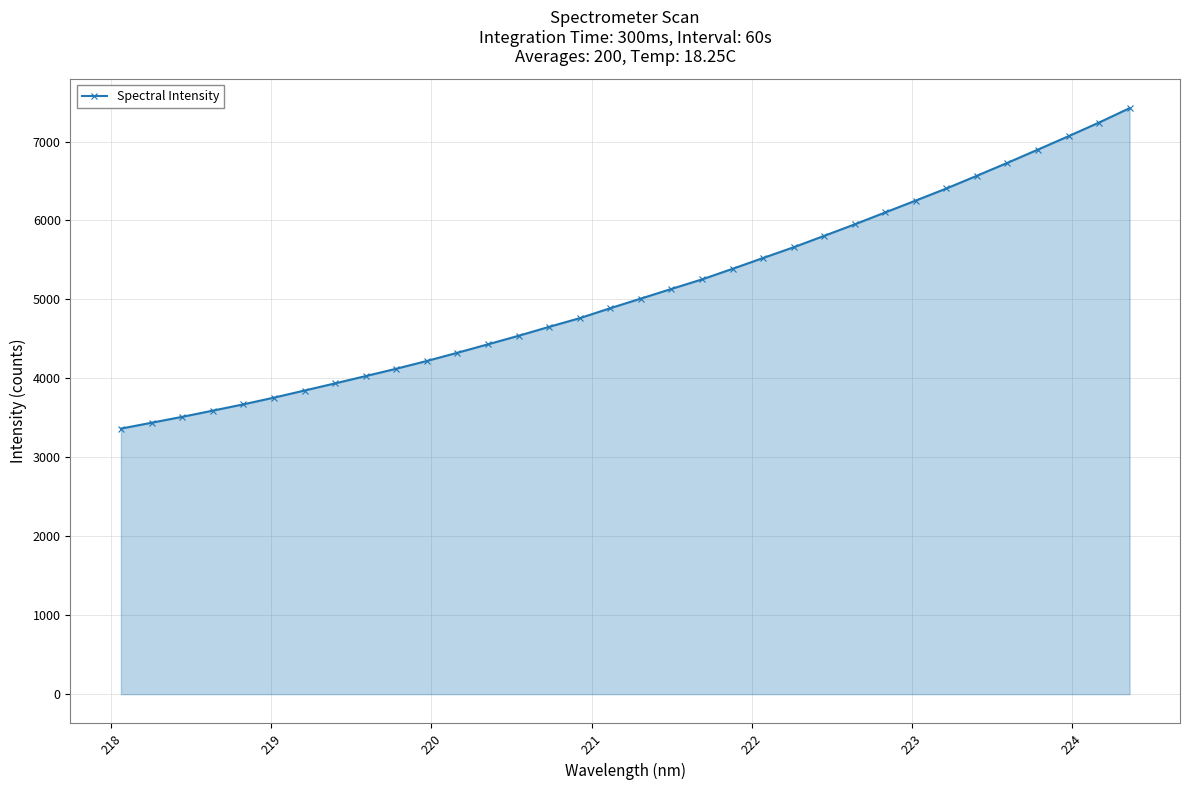

What is the maximum value shown in the chart?

7422.7